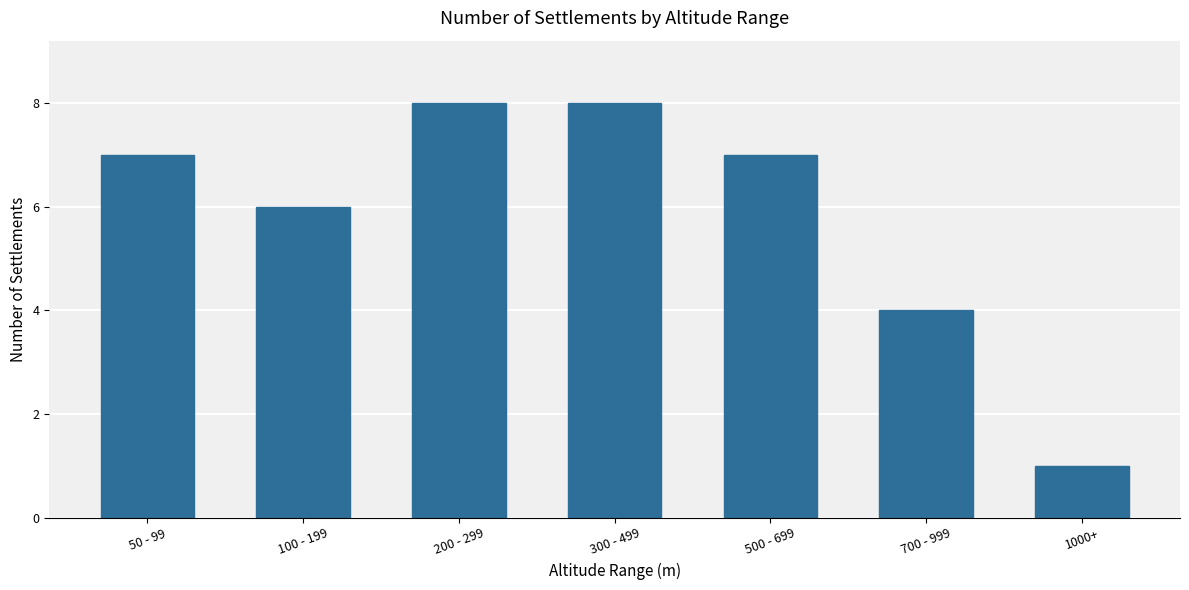

Is it true that the value at 1000+ is 1?

True